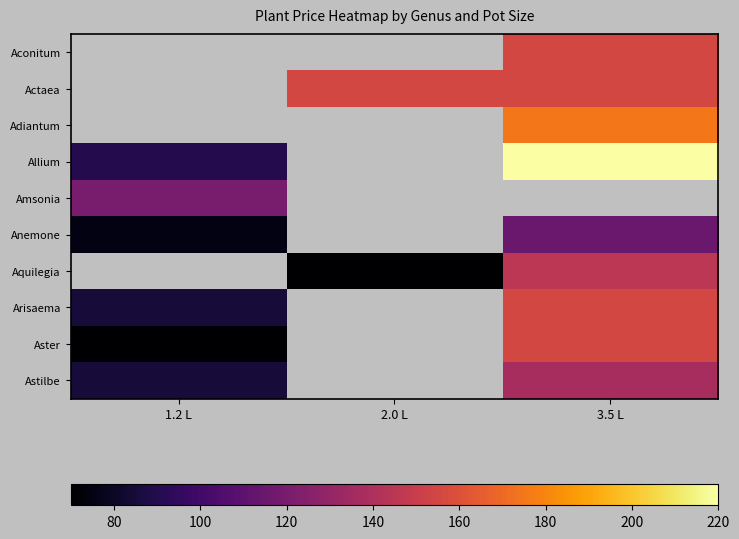

What is the approximate value of Aquilegia at 3.5 L?

145.0